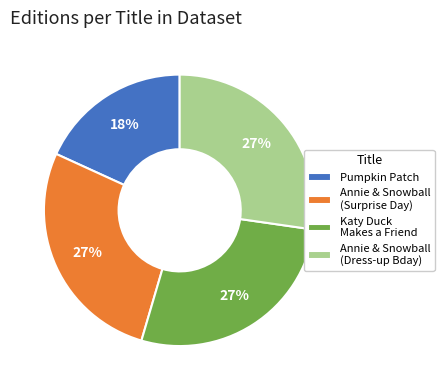

To the nearest percent, what is the difference between the largest and smallest slice percentages?

9%